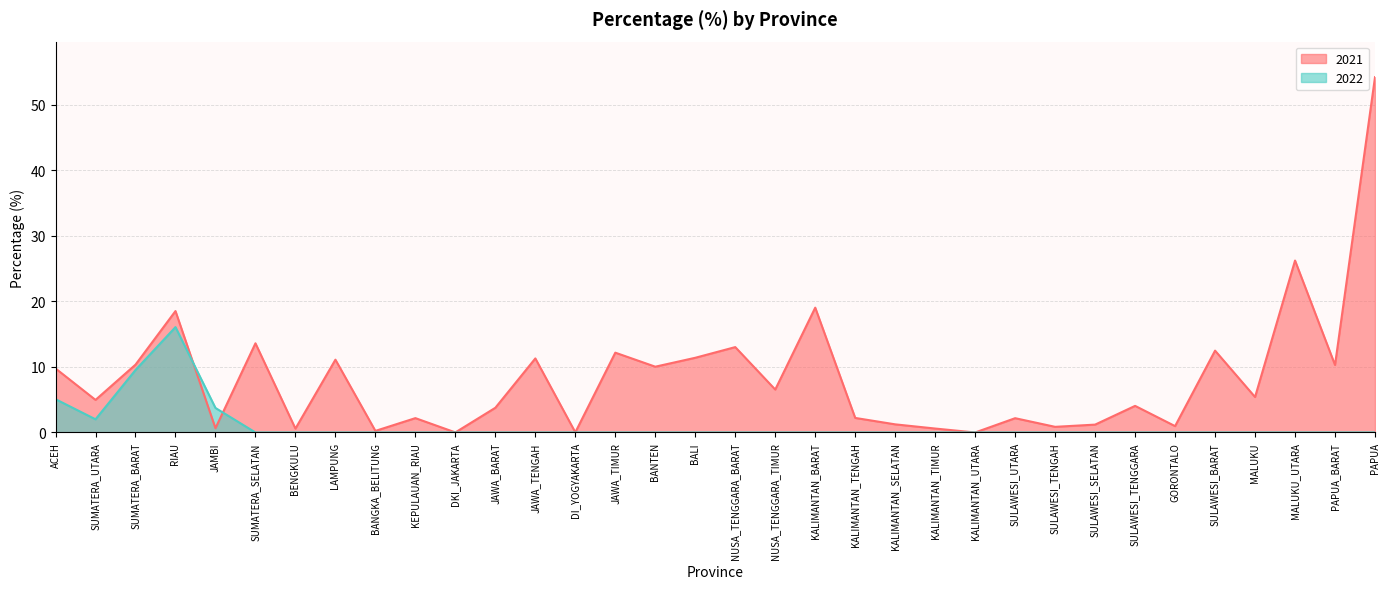

List the labels in order of 2021 value, smallest first.

KALIMANTAN_UTARA, DKI_JAKARTA, DI_YOGYAKARTA, BANGKA_BELITUNG, BENGKULU, KALIMANTAN_TIMUR, JAMBI, SULAWESI_TENGAH, GORONTALO, SULAWESI_SELATAN, KALIMANTAN_SELATAN, SULAWESI_UTARA, KEPULAUAN_RIAU, KALIMANTAN_TENGAH, JAWA_BARAT, SULAWESI_TENGGARA, SUMATERA_UTARA, MALUKU, NUSA_TENGGARA_TIMUR, ACEH, BANTEN, PAPUA_BARAT, SUMATERA_BARAT, LAMPUNG, JAWA_TENGAH, BALI, JAWA_TIMUR, SULAWESI_BARAT, NUSA_TENGGARA_BARAT, SUMATERA_SELATAN, RIAU, KALIMANTAN_BARAT, MALUKU_UTARA, PAPUA